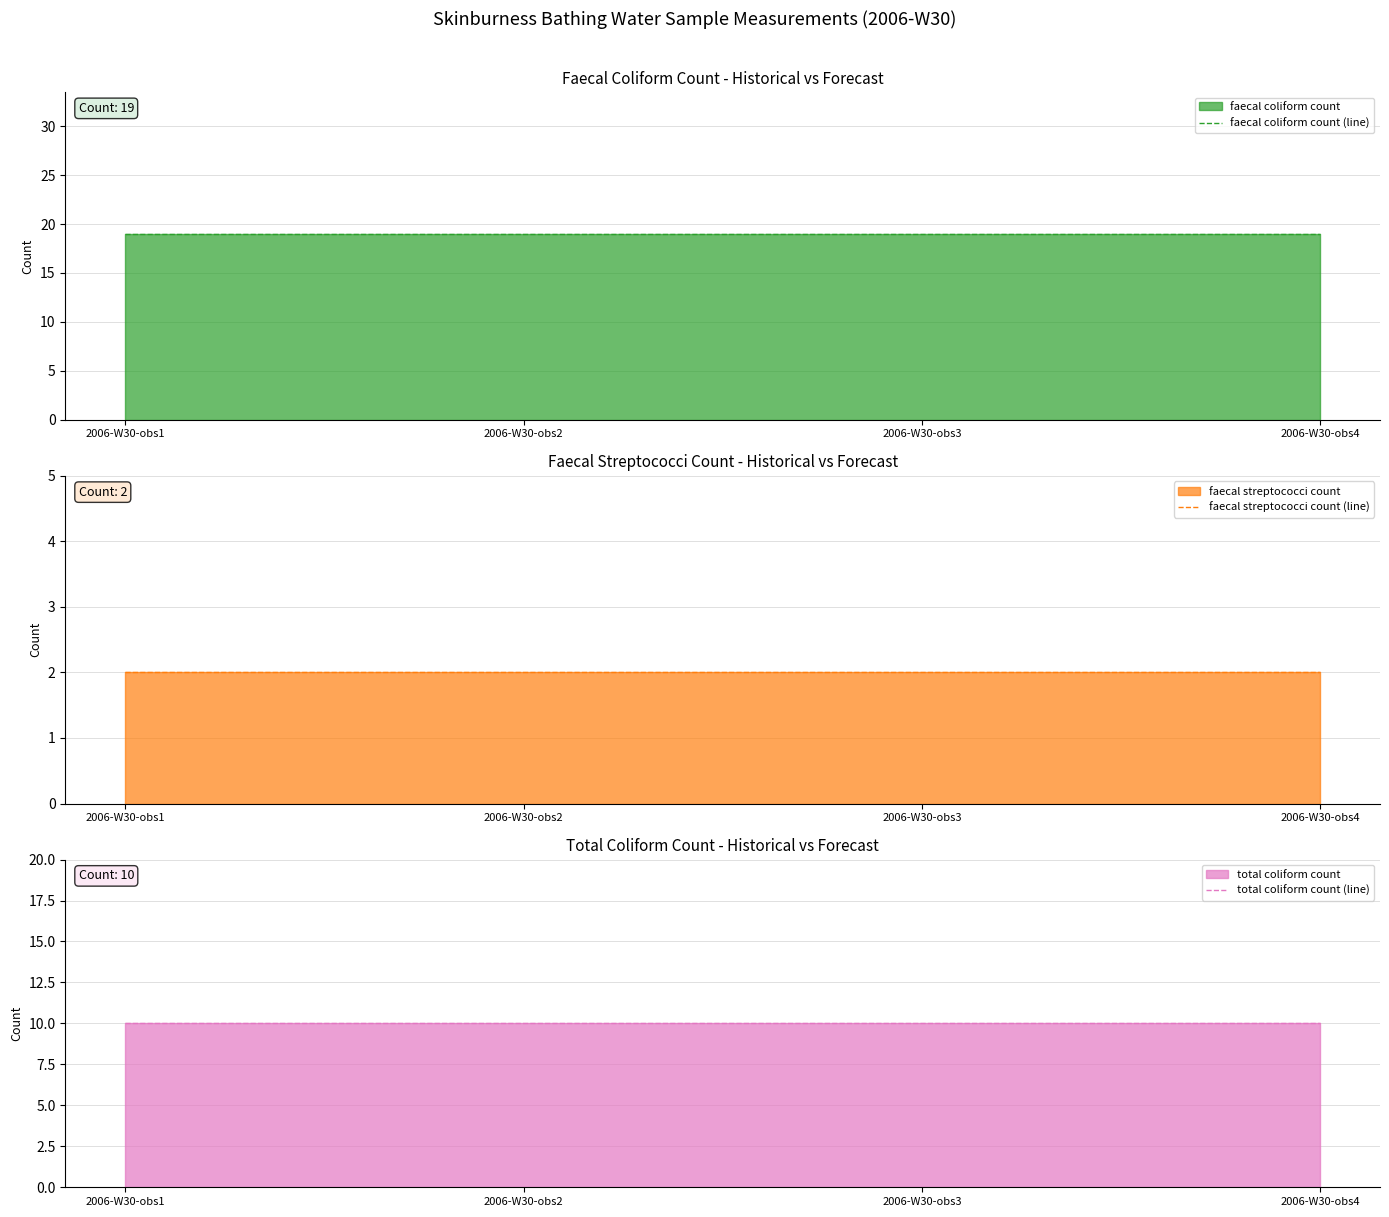

The total coliform count (line) series shows 5 at 2006-W30-obs4. True or false?

False